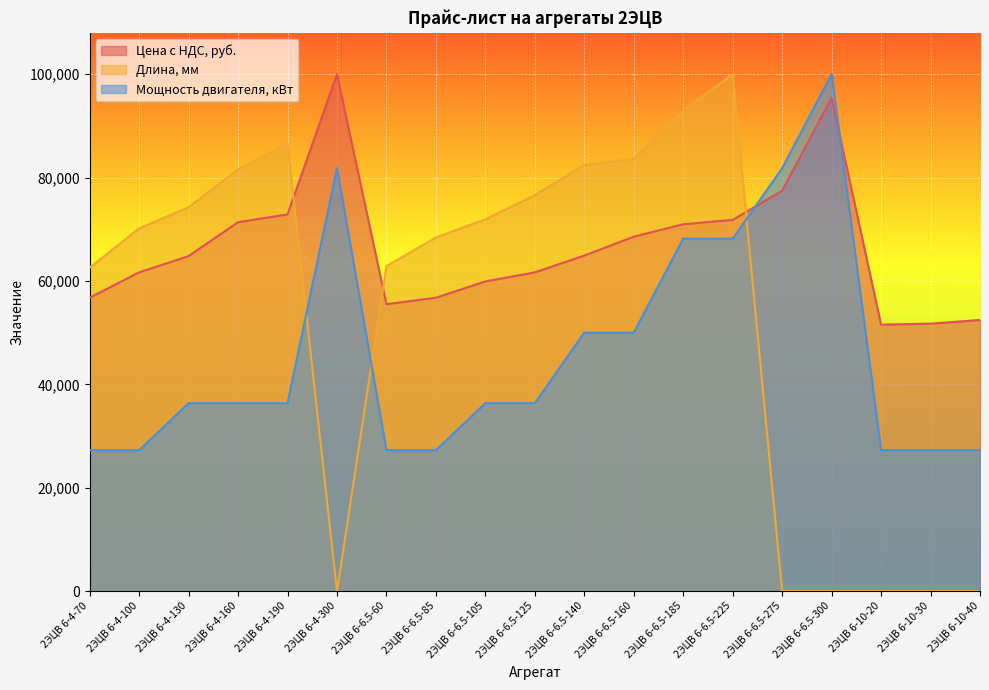

At which label does Мощность двигателя, кВт first exceed 36363?

2ЭЦВ 6-4-130